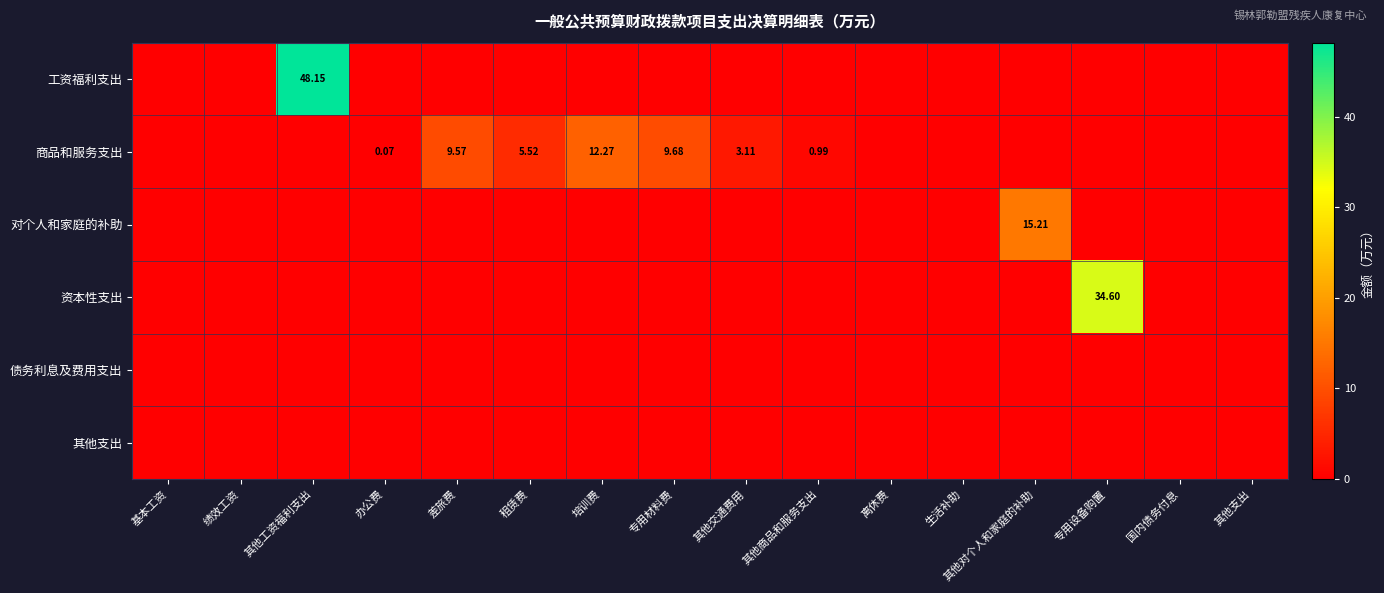

At which label does 商品和服务支出 reach its peak?

培训费